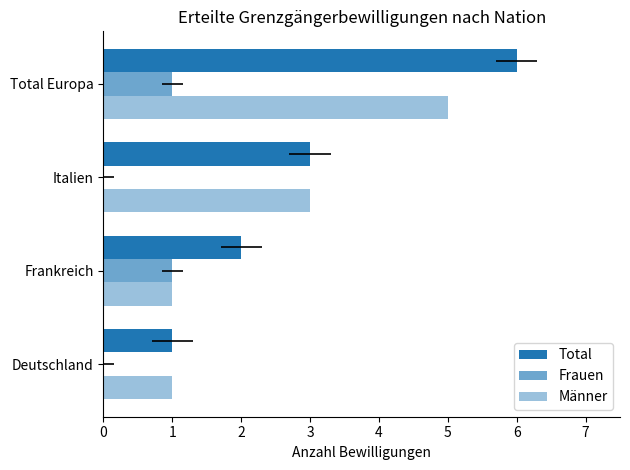

At how many categories does at least one series exceed 2?

2